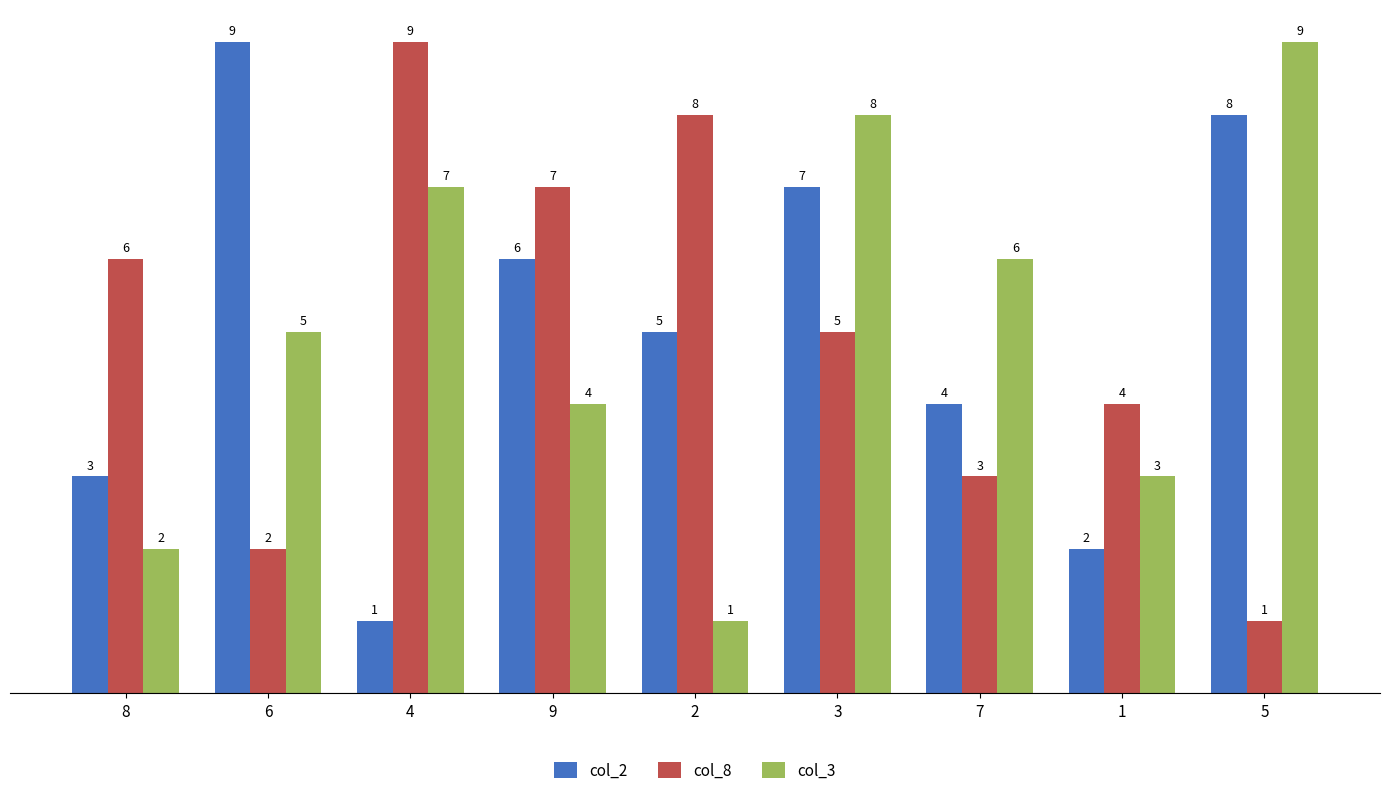

How many col_2 values are between 3 and 7?

5